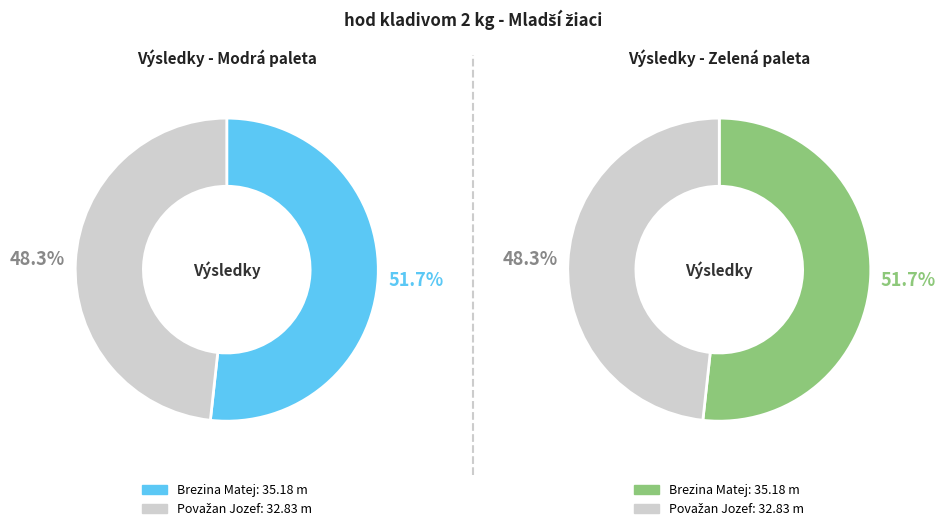

What is the majority slice?

Brezina Matej